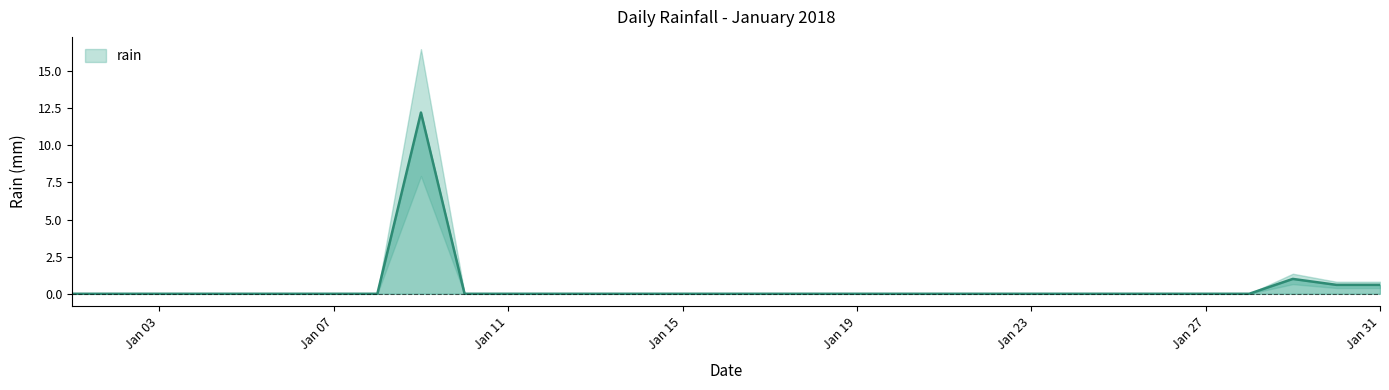

Rank the categories by value from lowest to highest.

2018-01-01, 2018-01-02, 2018-01-03, 2018-01-04, 2018-01-05, 2018-01-06, 2018-01-07, 2018-01-08, 2018-01-10, 2018-01-11, 2018-01-12, 2018-01-13, 2018-01-14, 2018-01-15, 2018-01-16, 2018-01-17, 2018-01-18, 2018-01-19, 2018-01-20, 2018-01-21, 2018-01-22, 2018-01-23, 2018-01-24, 2018-01-25, 2018-01-26, 2018-01-27, 2018-01-28, 2018-01-30, 2018-01-31, 2018-01-29, 2018-01-09